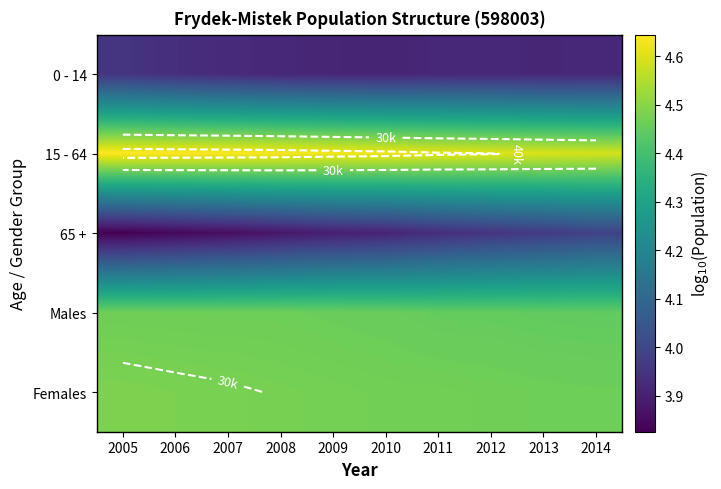

List the labels in order of Males value, largest first.

2005, 2006, 2007, 2008, 2009, 2010, 2011, 2012, 2013, 2014